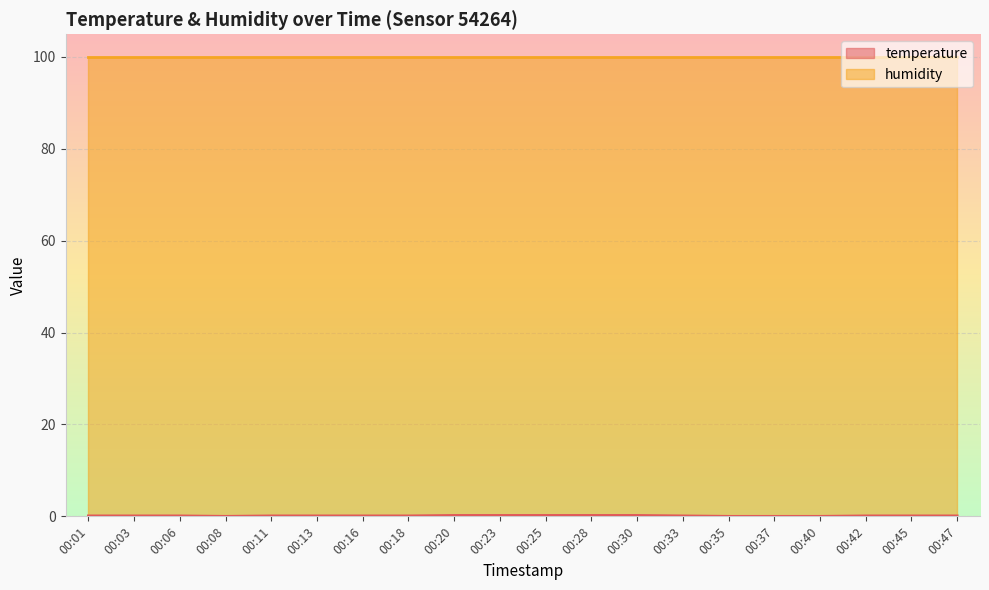

What is the difference between the second highest and second lowest values?

0.2